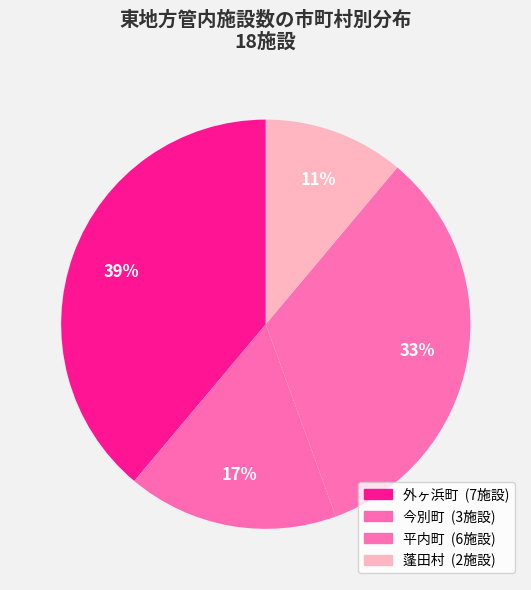

How many segments does this pie chart have?

4